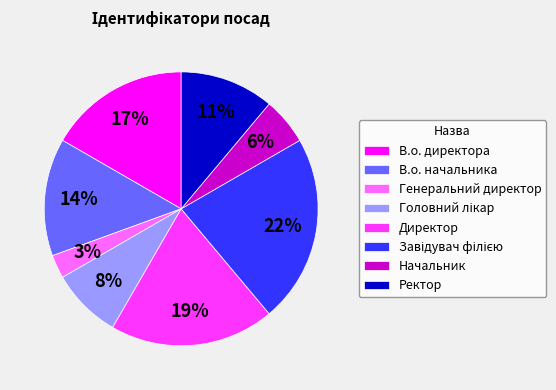

To the nearest percent, what is the difference between the В.о. начальника and Генеральний директор slice percentages?

11%